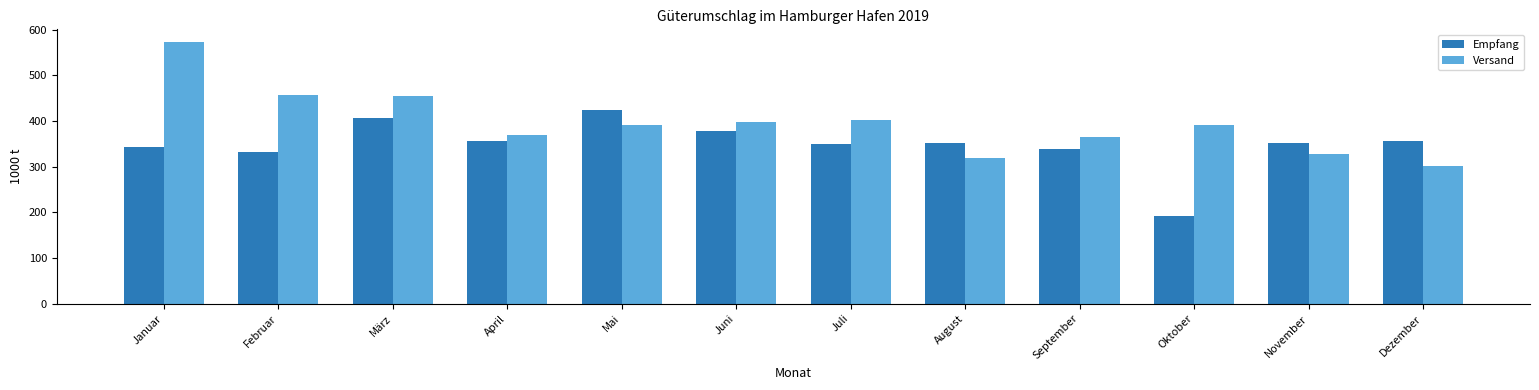

Is the value of Versand at November greater than the value of Empfang at Januar?

No